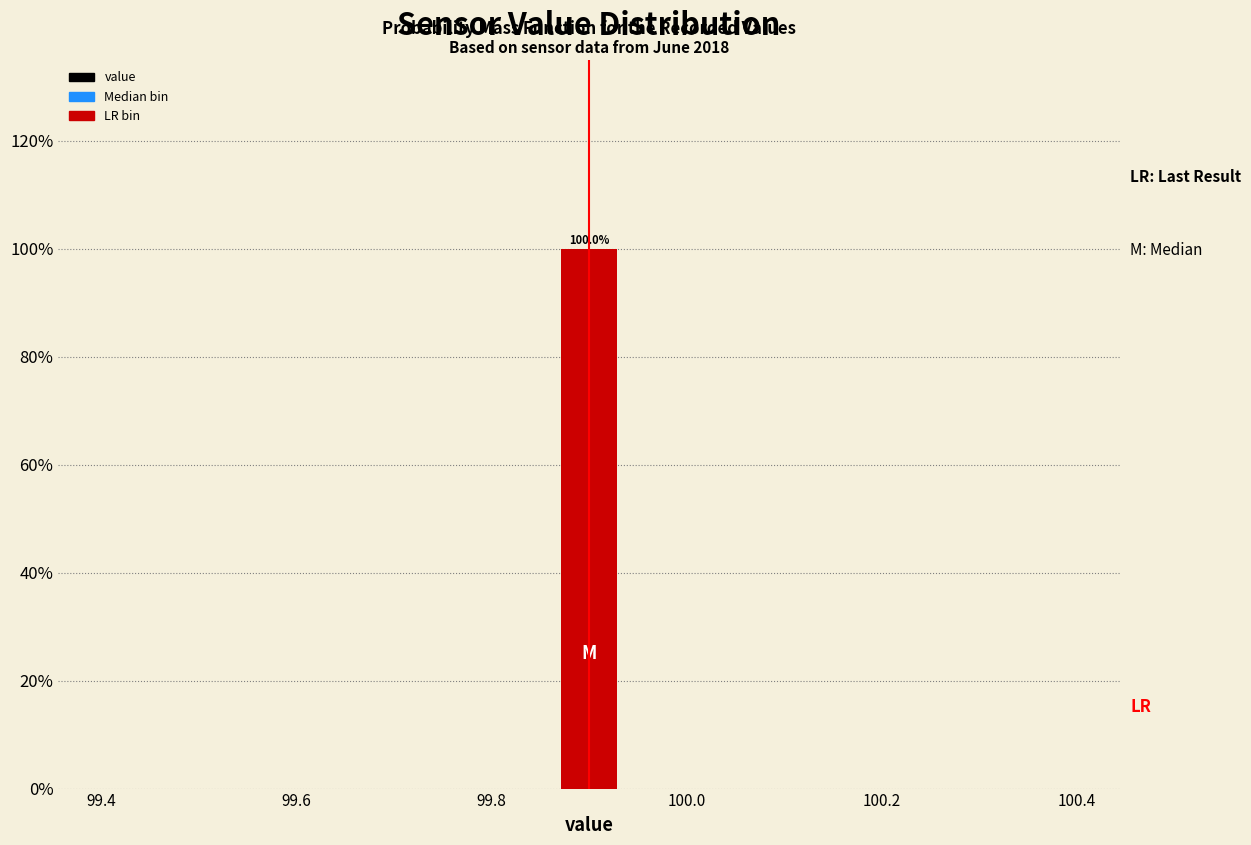

Around what value on the x-axis is the tallest bar? Give the approximate position of its centre, as read against the axis.

99.90